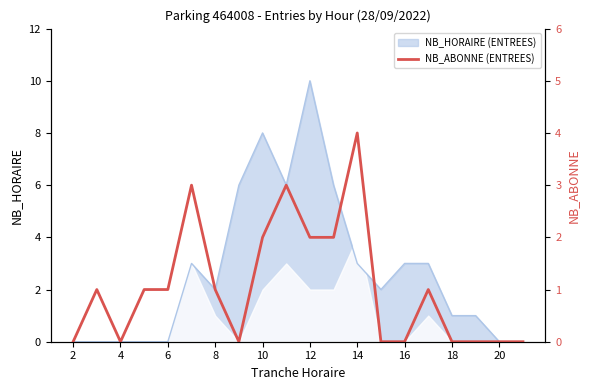

How many lines are shown in the chart?

1